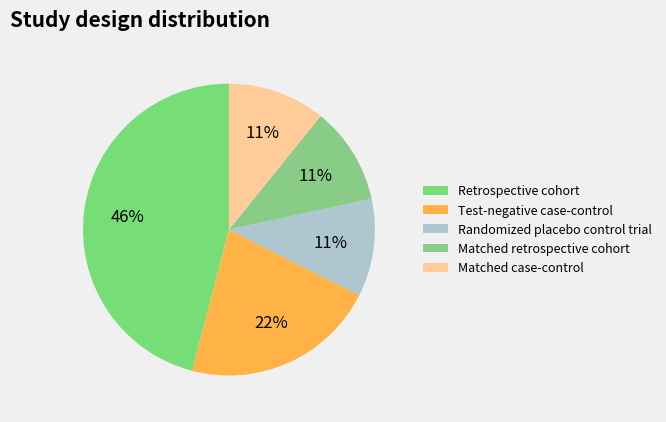

Combined, do Randomized placebo control trial and Matched case-control account for over 50%?

No